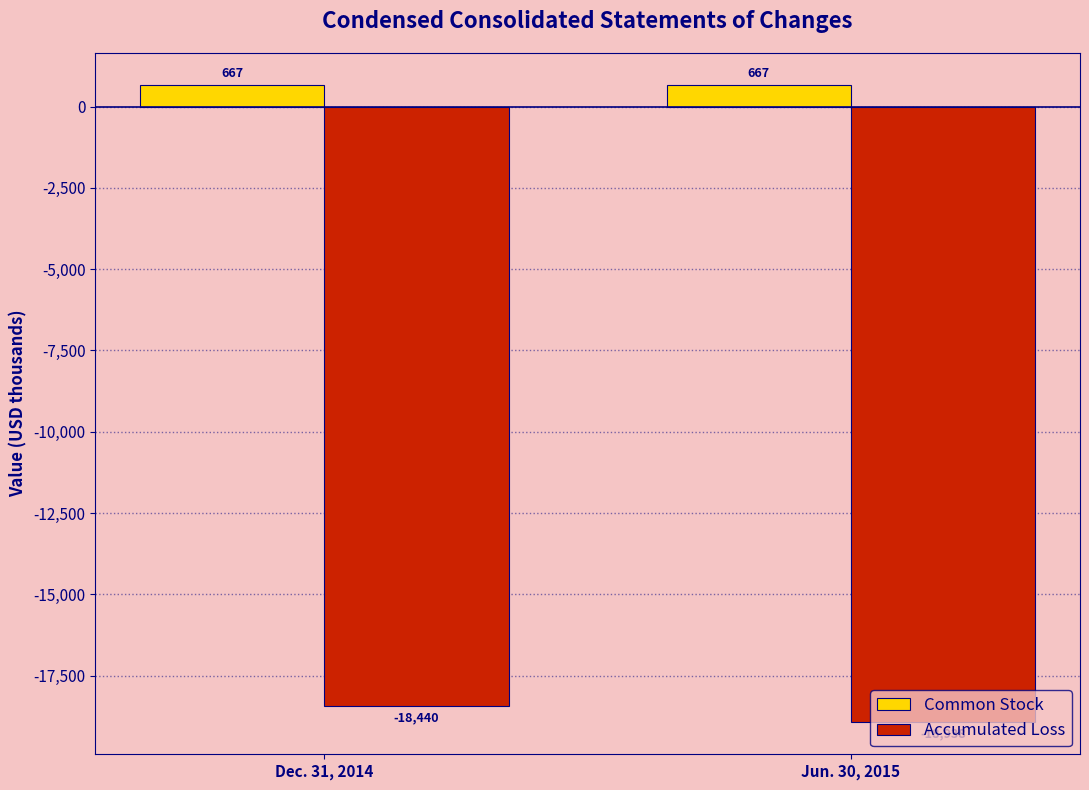

At which category is the sum across all series the highest?

Dec. 31, 2014